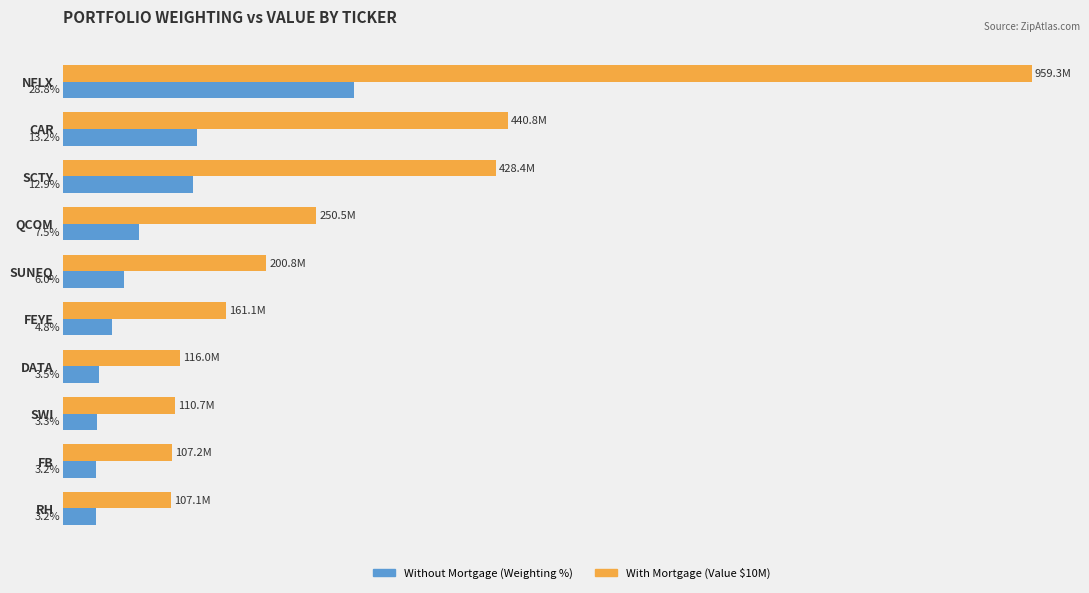

Which category has the highest value across all series?

NFLX